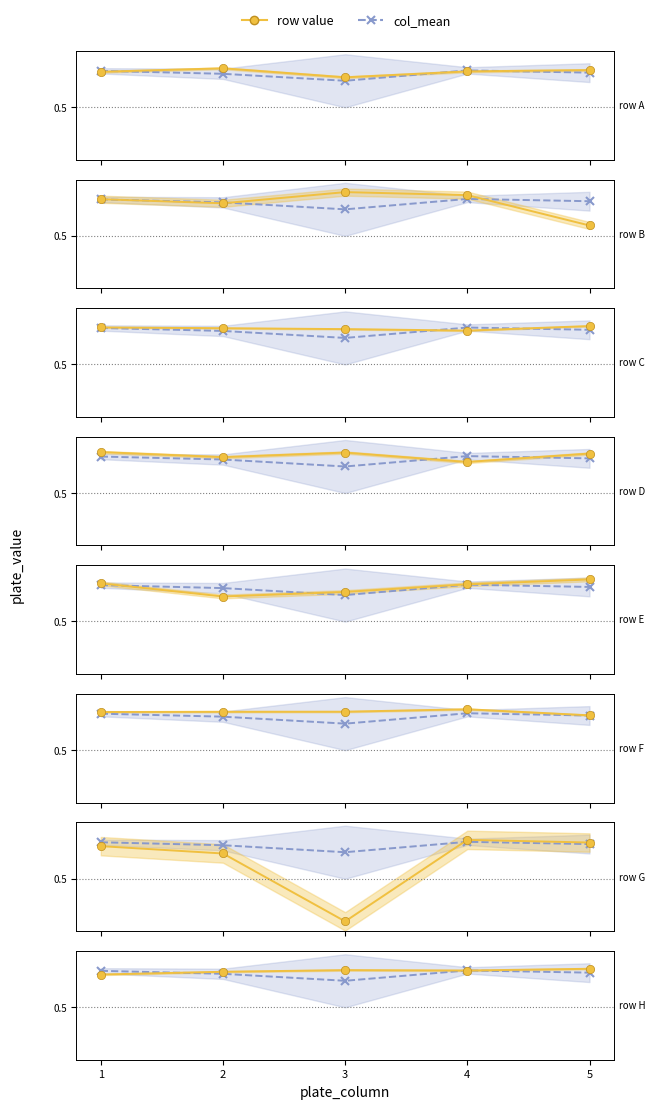

At which category does row_A reach its first local valley?

3